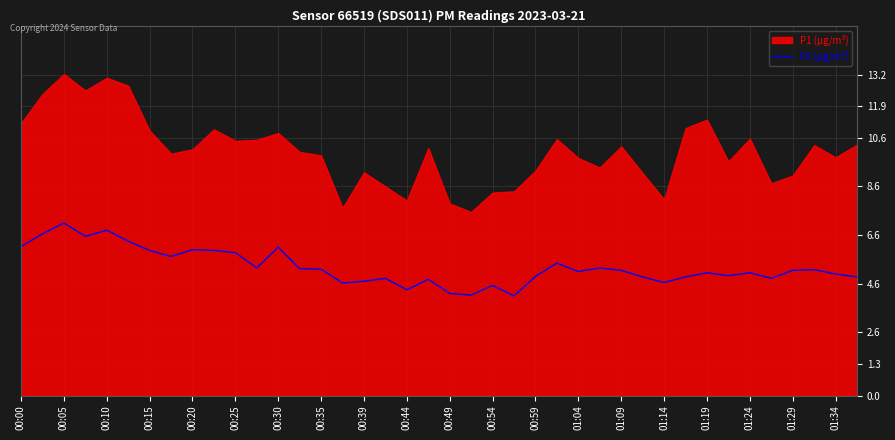

True or false: P2 (µg/m³) has a value of 5.2 at 01:09.

True